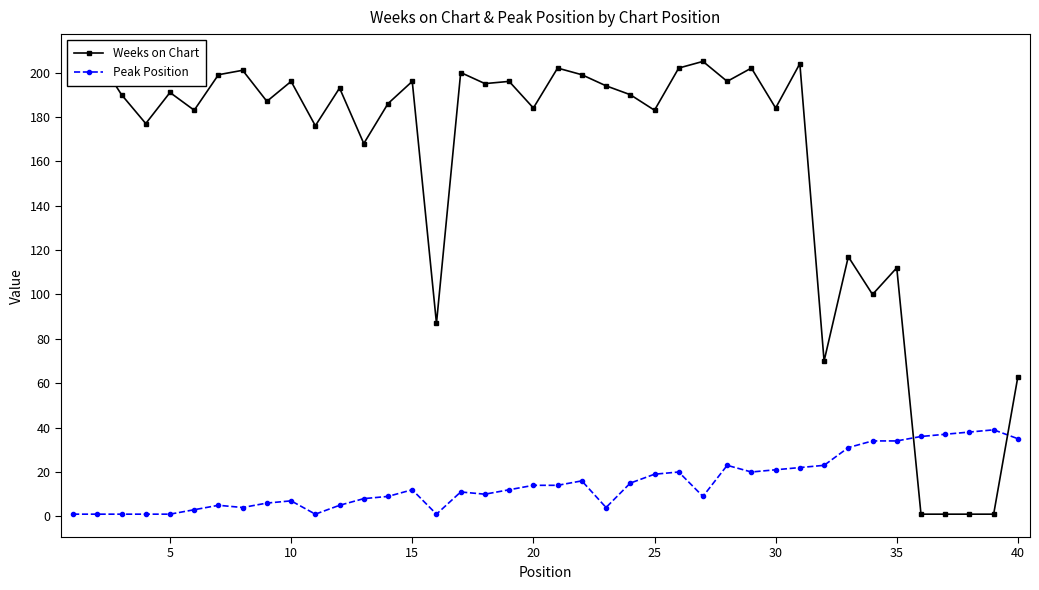

How many interior local peaks does the Peak Position series have?

8